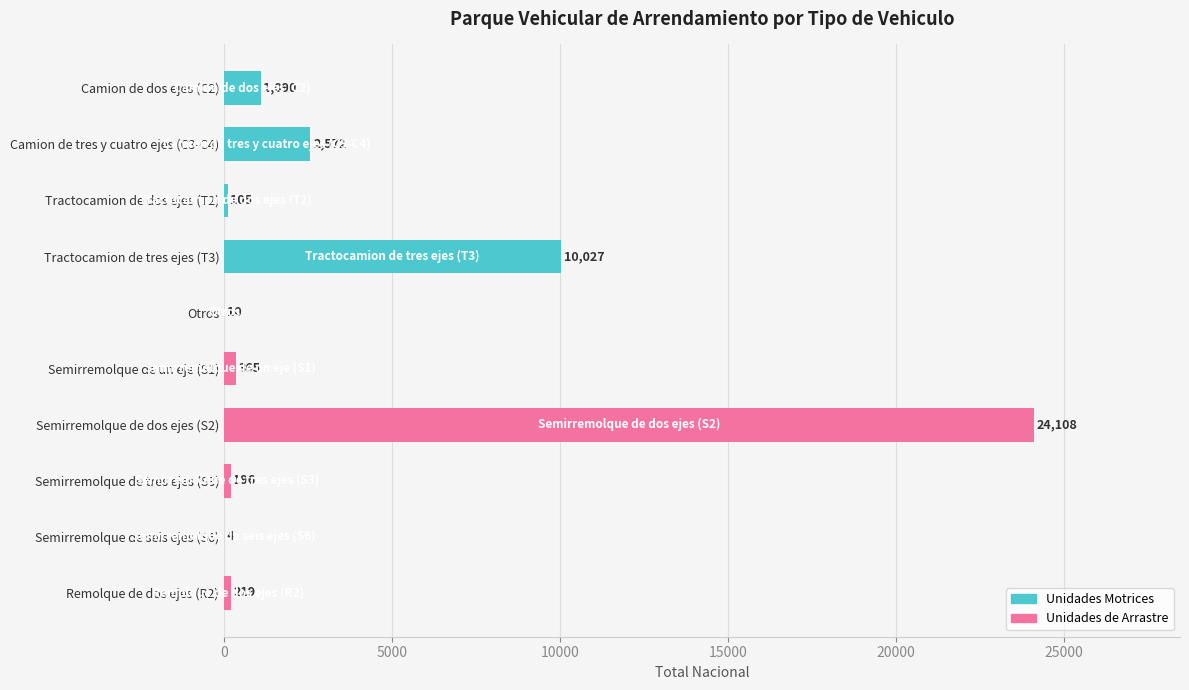

Is it true that the value at Semirremolque de tres ejes (S3) is 196?

True